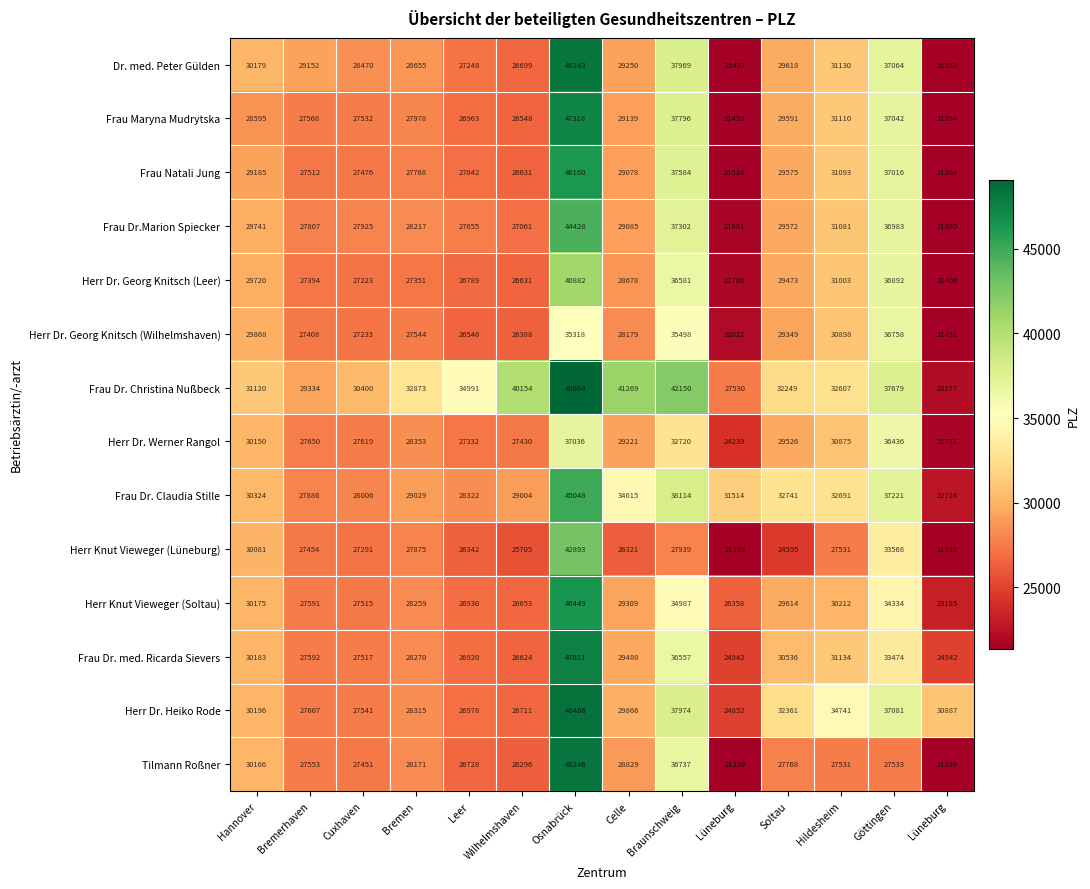

How many distinct data groups are displayed?

14